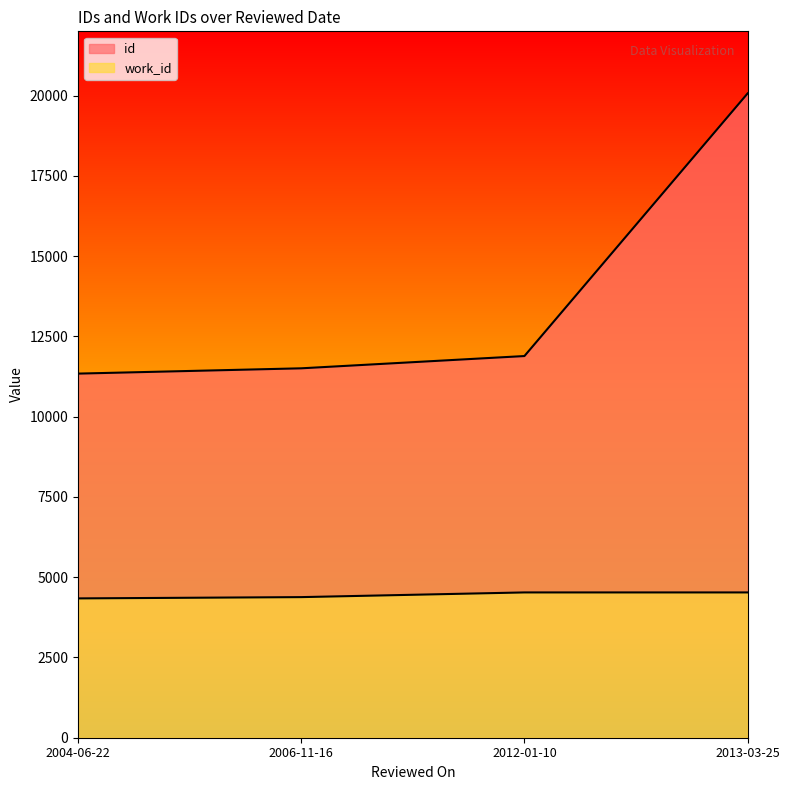

How many values in the work_id series are below 4525?

2